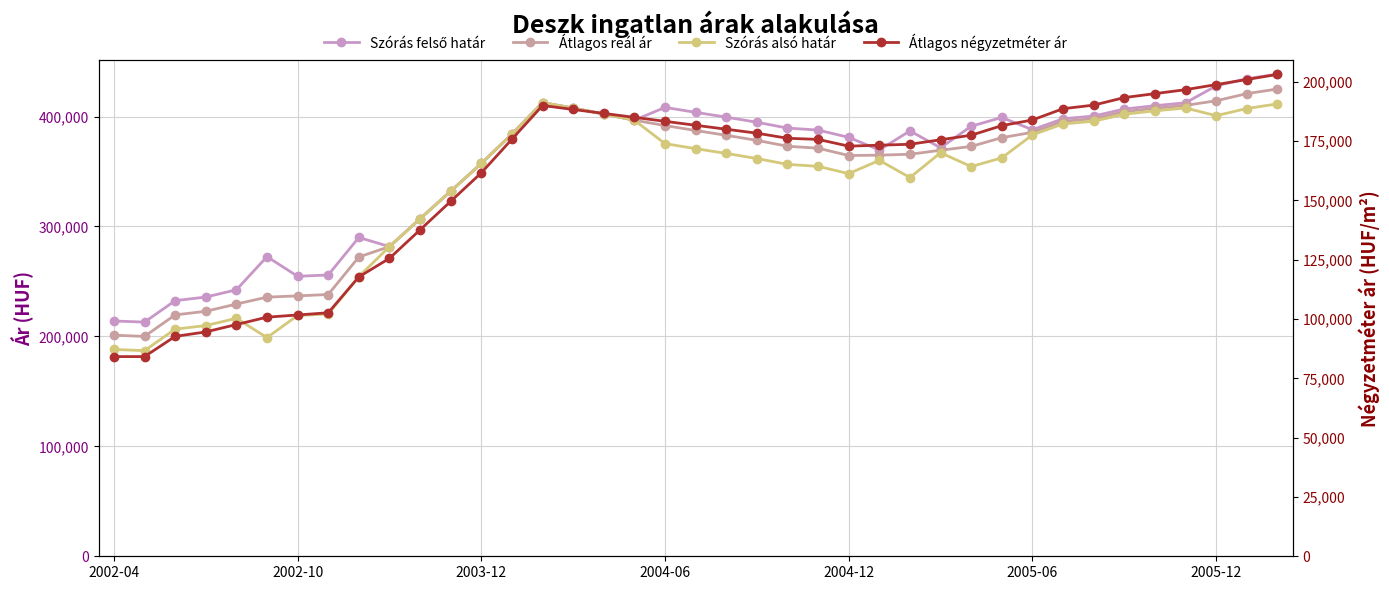

Reading left to right, what are all the values shown in this chart?

Szórás felső határ: 214034	213003	232543	235794	242395	272535	254658	255902	290034	281688	307036	332121	357341	384064	412671	407728	402242	396664	408333	403809	399444	394829	389494	387704	381053	369593	386927	371588	391183	399154	388013	397976	400446	406811	409872	412502	427869	434373	438565
Átlagos reál ár: 201071	200040	219580	222831	229432	235716	236875	238119	272251	281688	307036	332121	357341	384064	412671	407728	402242	396664	391834	387310	382945	378330	372995	371205	364554	364880	365714	369338	372825	380796	385657	395620	398090	404455	407516	410146	414329	420833	425025
Szórás alsó határ: 188108	187077	206617	209868	216469	198897	219092	220336	254468	281688	307036	332121	357341	384064	412671	407728	402242	396664	375335	370811	366446	361831	356496	354706	348055	360167	344501	367088	354467	362438	383301	393264	395734	402099	405160	407790	400789	407293	411485
Átlagos négyzetméter ár: 84166	84166	92679	94569	97675	100781	101709	102638	117757	125579	137593	149606	161619	175809	190000	188333	186667	185000	183333	181666	180000	178333	176190	175714	172868	173265	173661	175566	177471	181518	183899	188650	190158	193333	194999	196666	198809	200952	203095